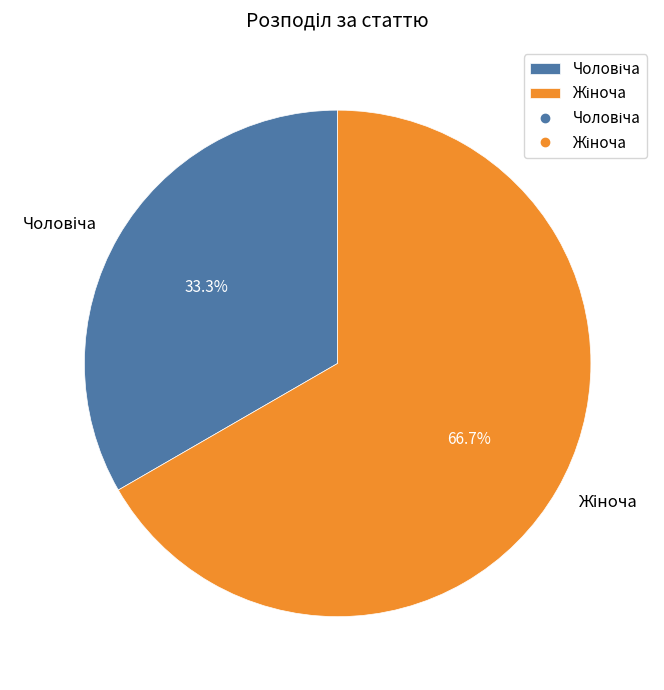

Is there any slice that represents more than half of the pie?

Yes